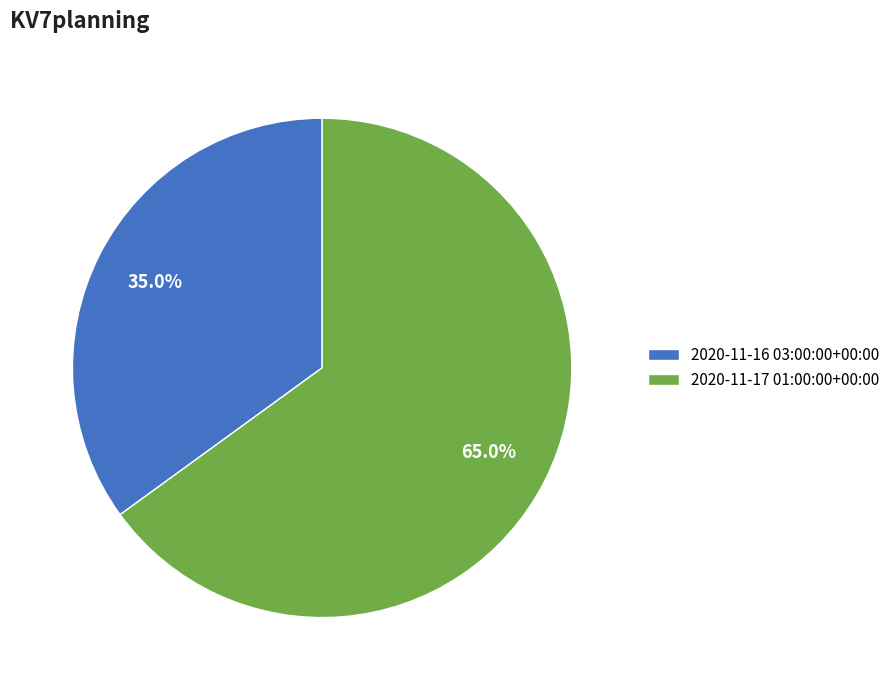

Which slice is the smallest?

2020-11-16 03:00:00+00:00